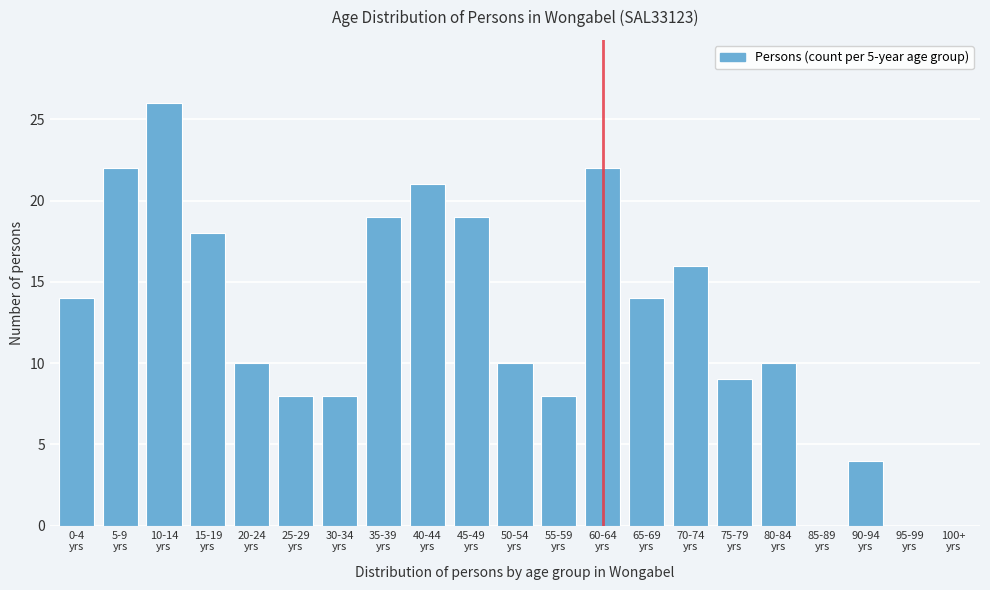

What is the maximum value shown in the chart?

26